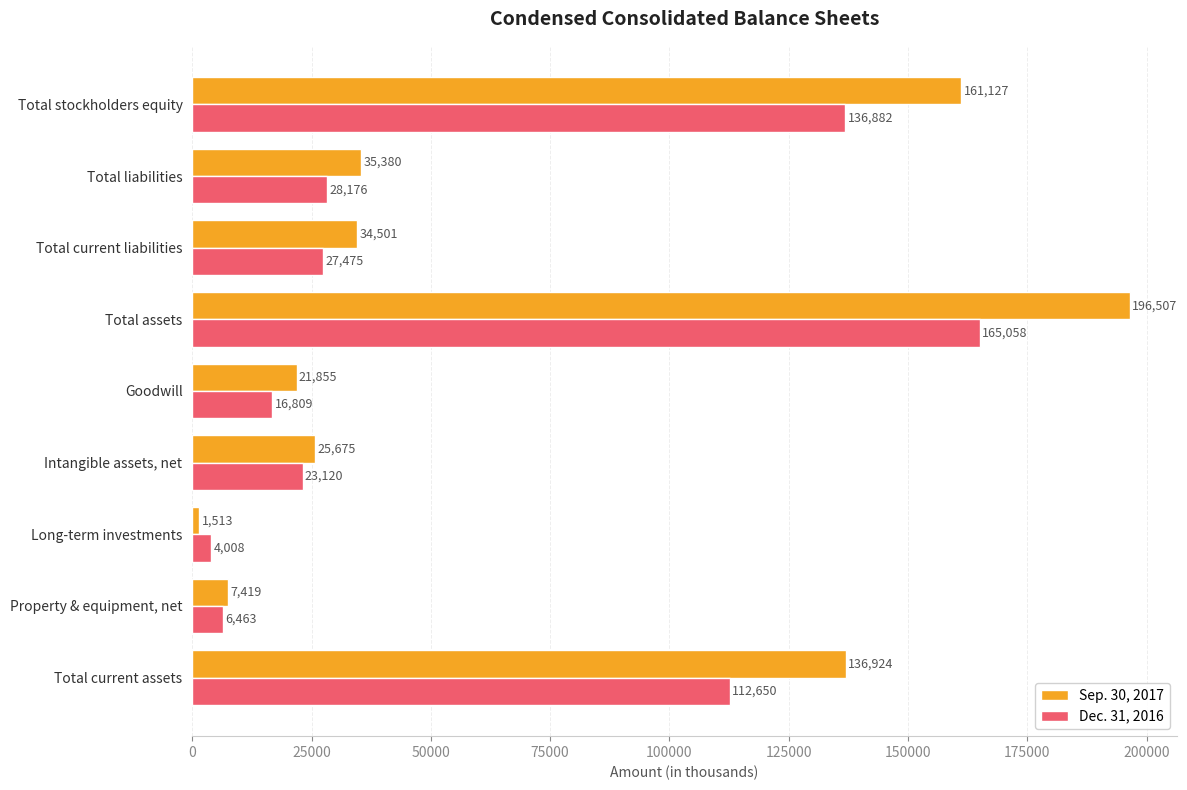

Is it true that Dec. 31, 2016 equals 23120 at Intangible assets, net?

True